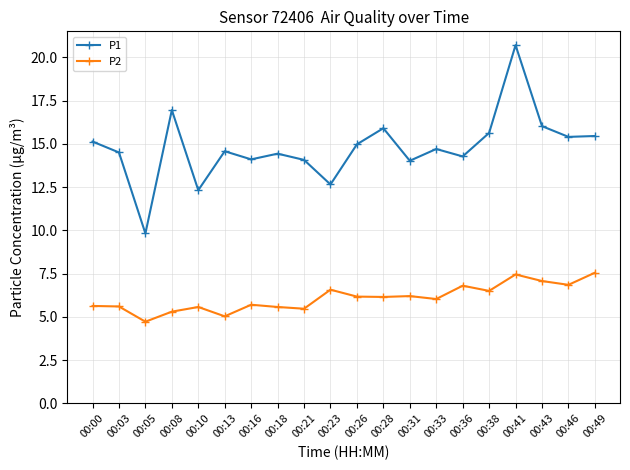

Does the chart have visible grid lines?

Yes